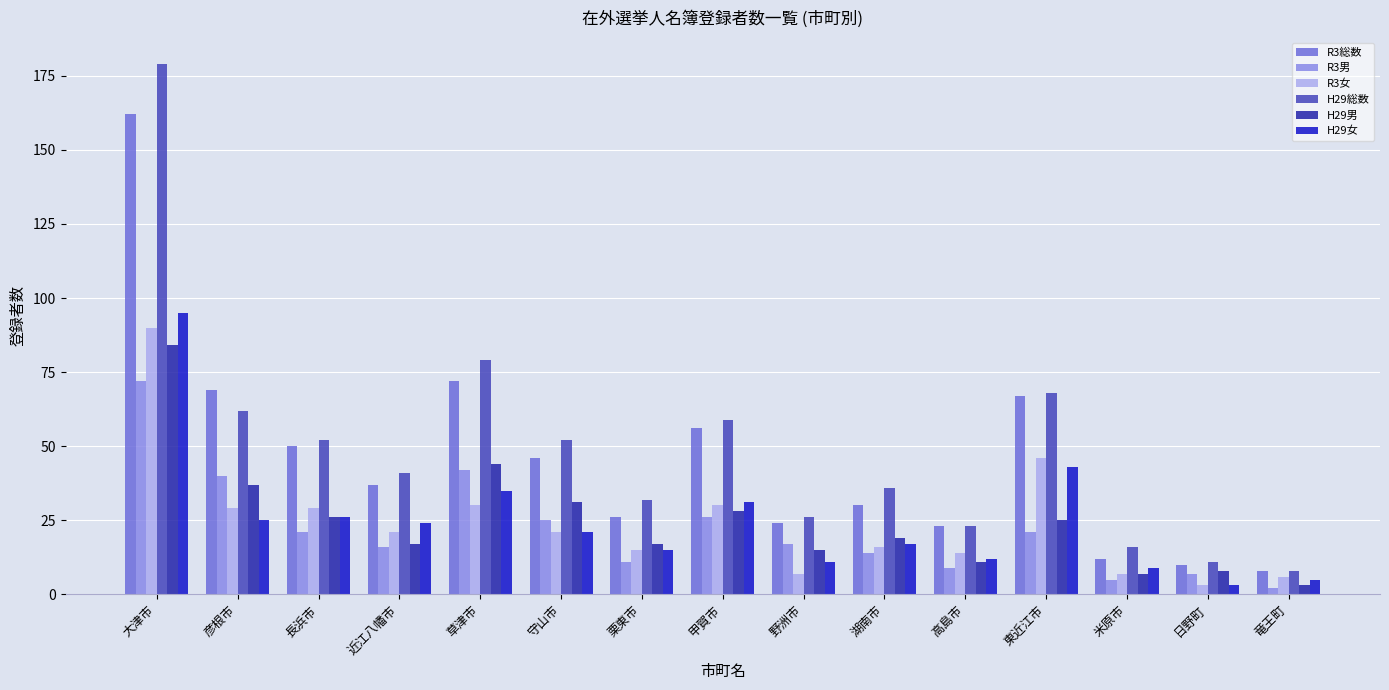

Which series has the largest total across all categories?

H29総数